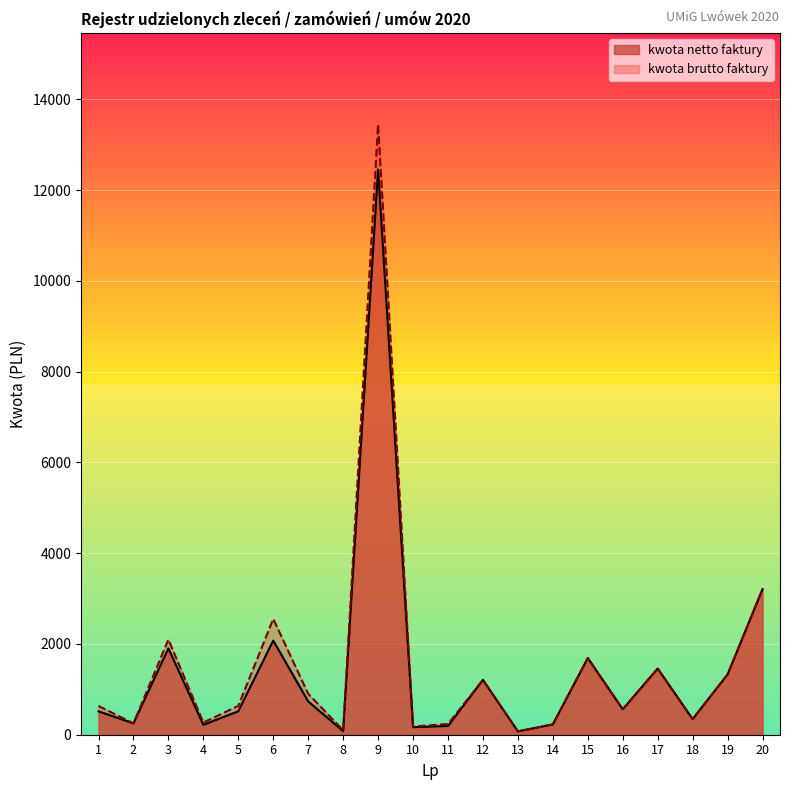

How many data points in kwota netto faktury are less than 560?

10